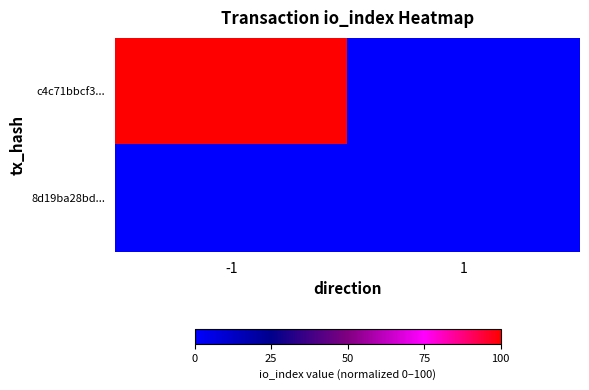

Reading left to right, extract all data points from this chart.

c4c71bbcf3...: -1=100.0	1=0.0
8d19ba28bd...: -1=0.0	1=0.2